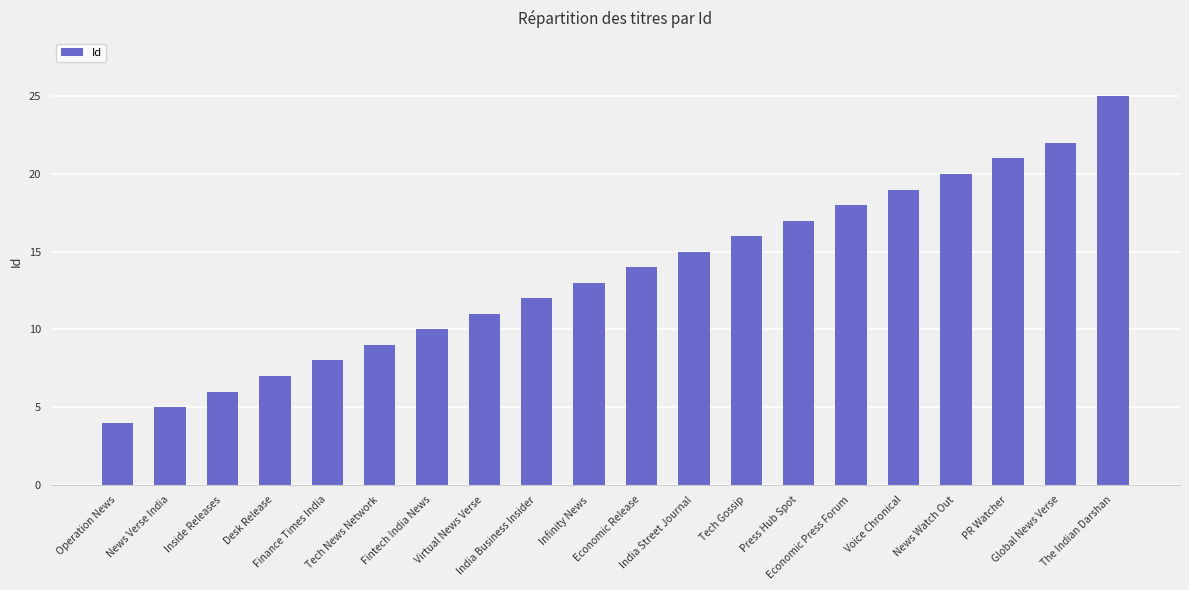

Is it true that the value at Voice Chronical is 5?

False